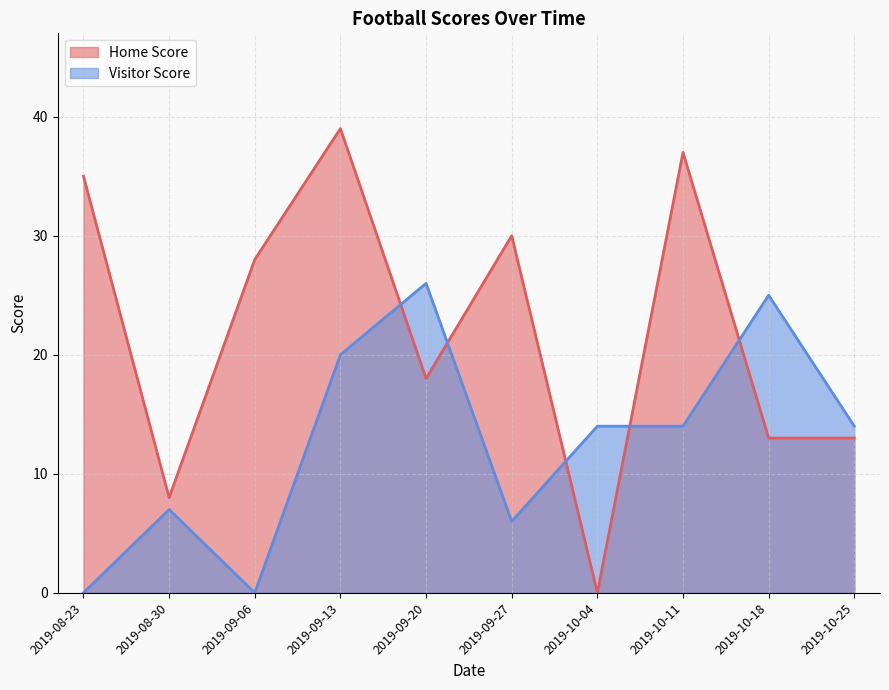

Which series changed the most between 2019-08-30 and 2019-09-20?

Visitor Score